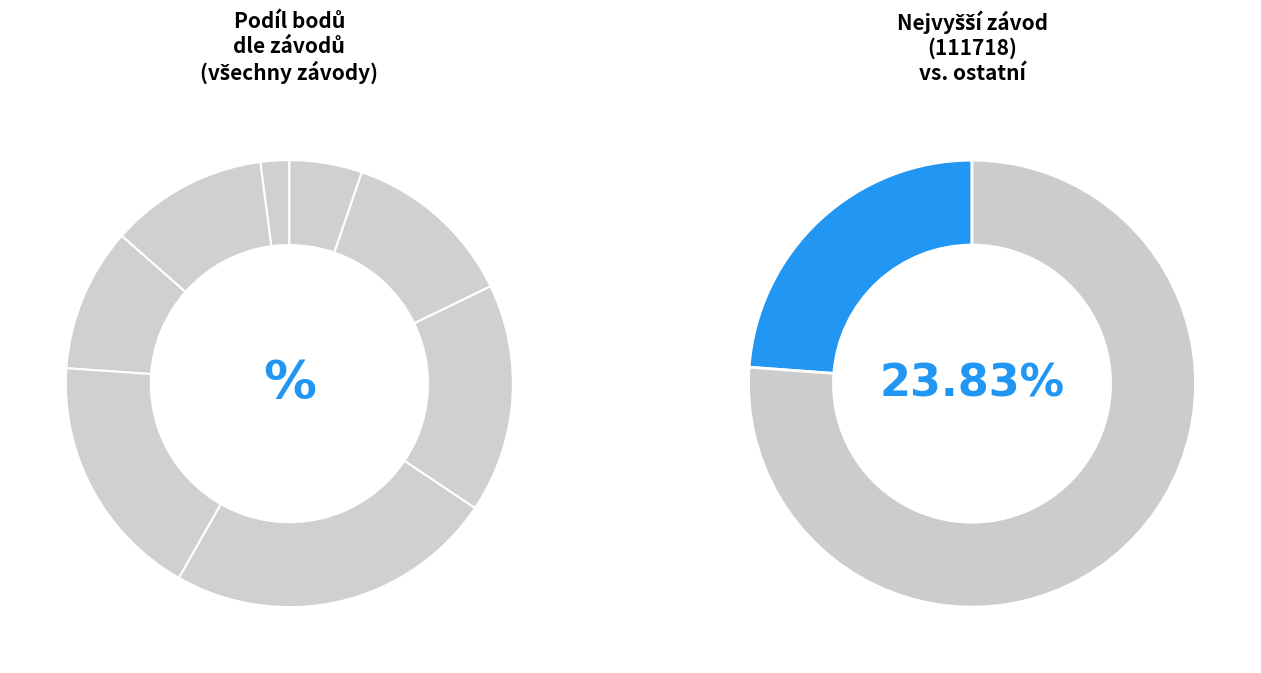

Does 111713 account for over 50% of the chart?

No